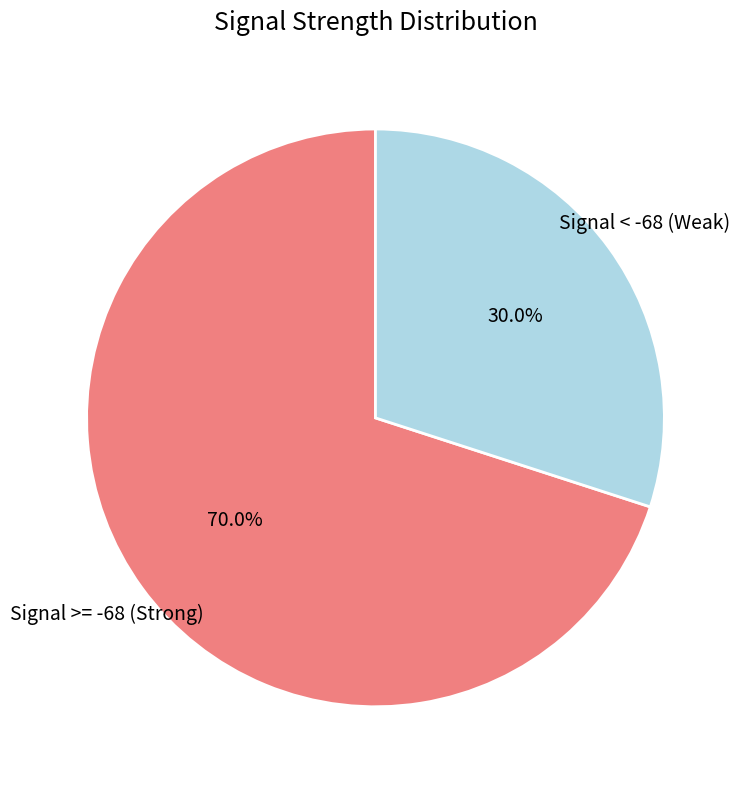

Is there any slice that represents more than half of the pie?

Yes